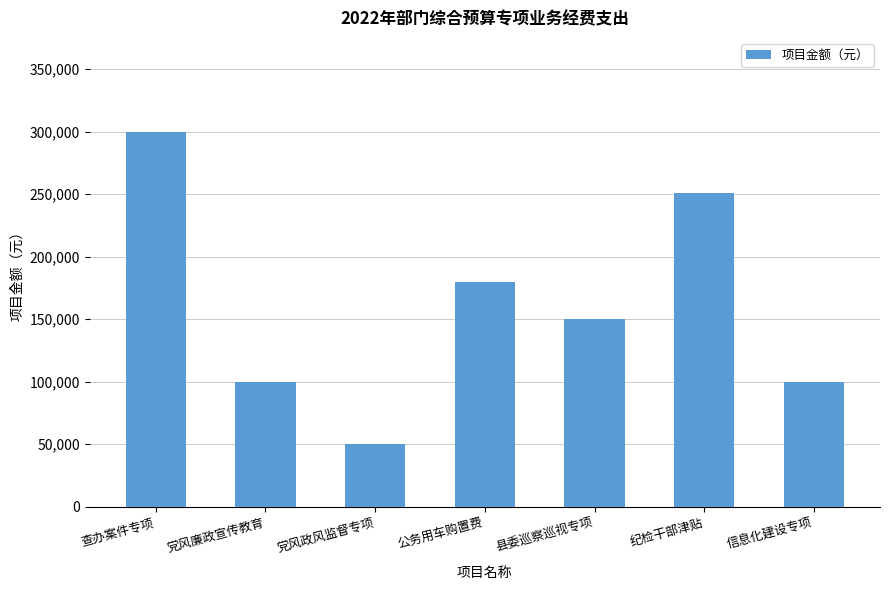

What is the average value?

161543